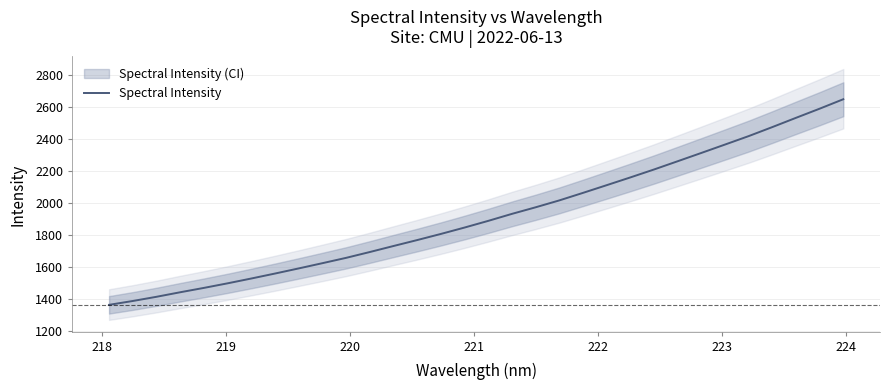

Reading right to left, extract all data points from this chart.

2651.4	2592.3	2535.2	2477.4	2420.9	2368.2	2315.8	2263.9	2212.3	2162.7	2114.3	2066.2	2019.1	1976.1	1935.0	1891.3	1849.6	1809.6	1771.3	1734.2	1696.6	1660.1	1626.8	1594.1	1562.1	1531.0	1500.9	1472.3	1445.1	1416.7	1390.5	1366.5